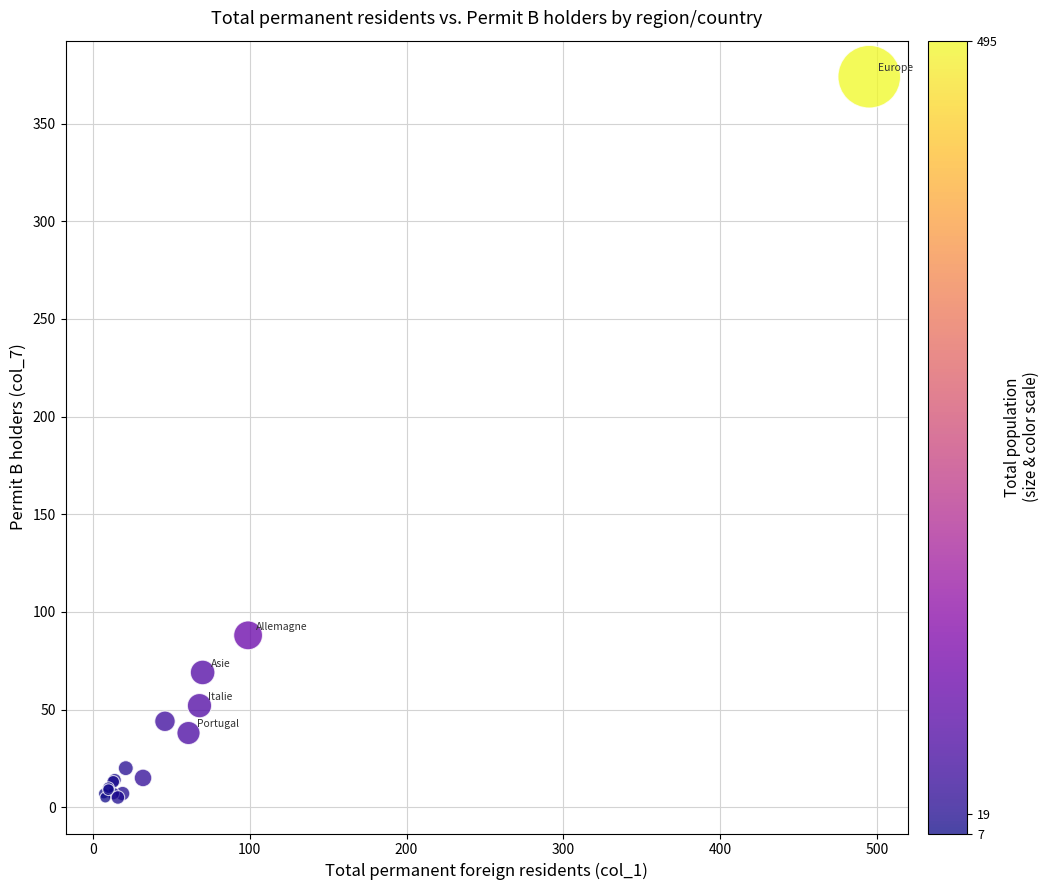

What Y value in the scatter plot is closest to 189?

88